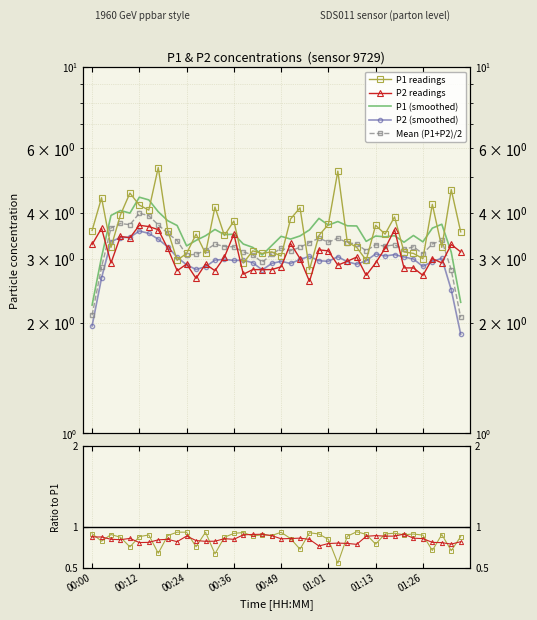

At which category is the sum across all series the highest?

00:17